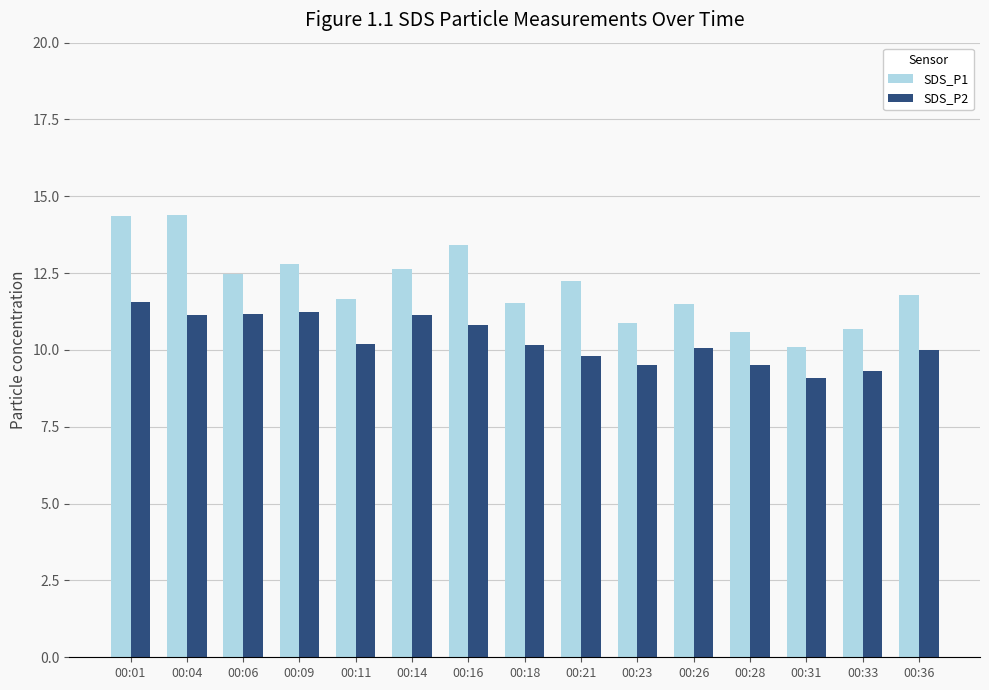

Rank the series by their average value, from lowest to highest.

SDS_P2, SDS_P1